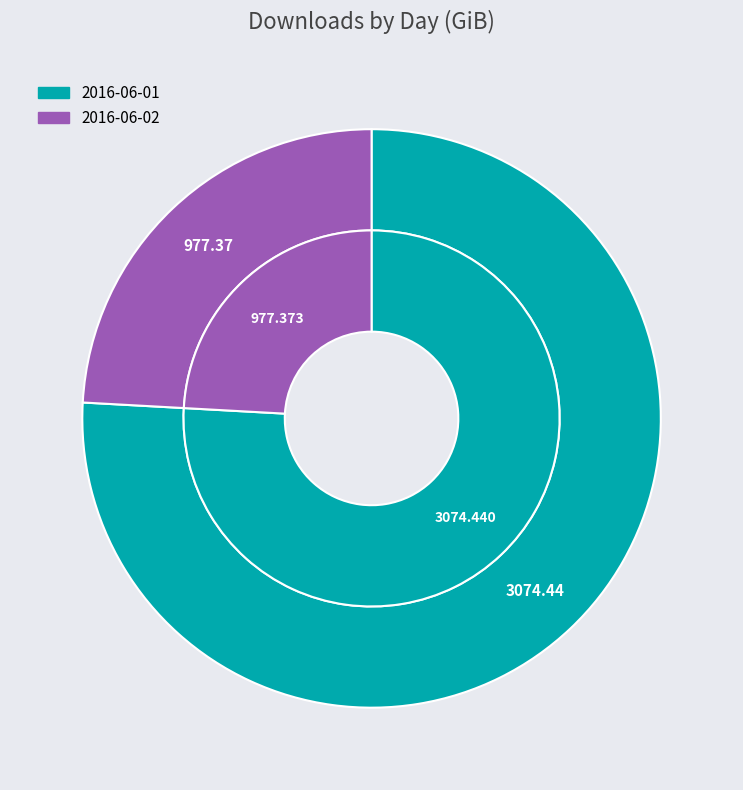

What percentage is the 2016-06-02 slice, to the nearest percent?

24%